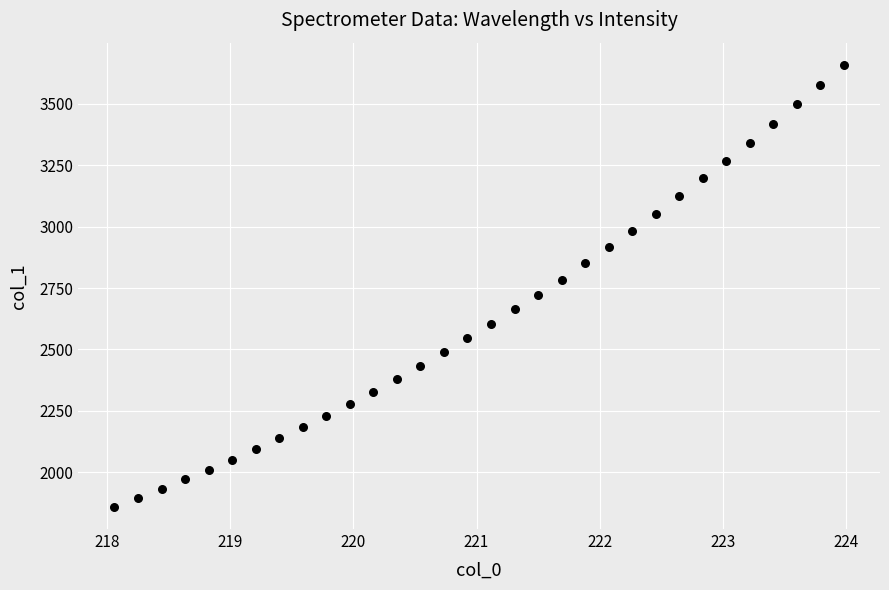

What is the range of X values (max minus min)?

5.9